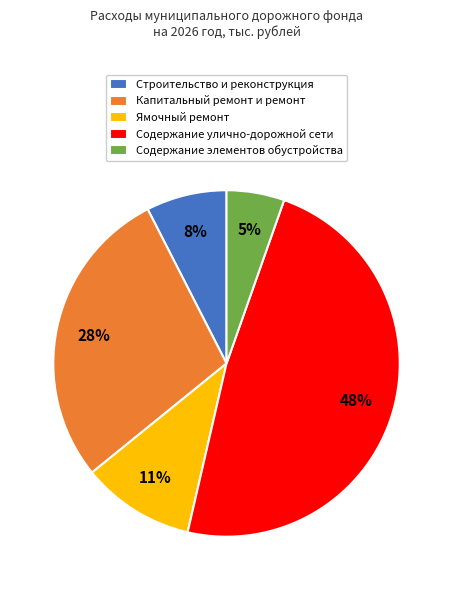

Which has a higher value, Содержание элементов обустройства or Ямочный ремонт?

Ямочный ремонт